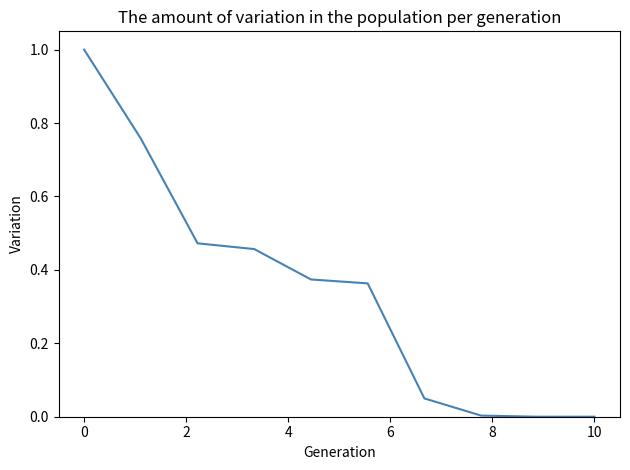

What is the difference between the maximum and minimum values?

1.0